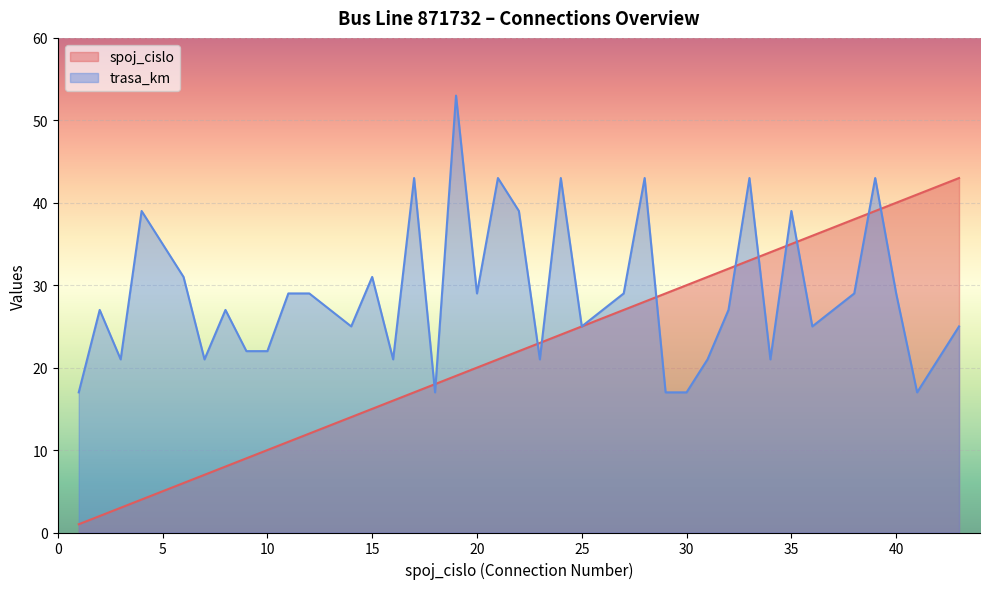

What is the value of the trasa_km point at the 14th from the left?

31